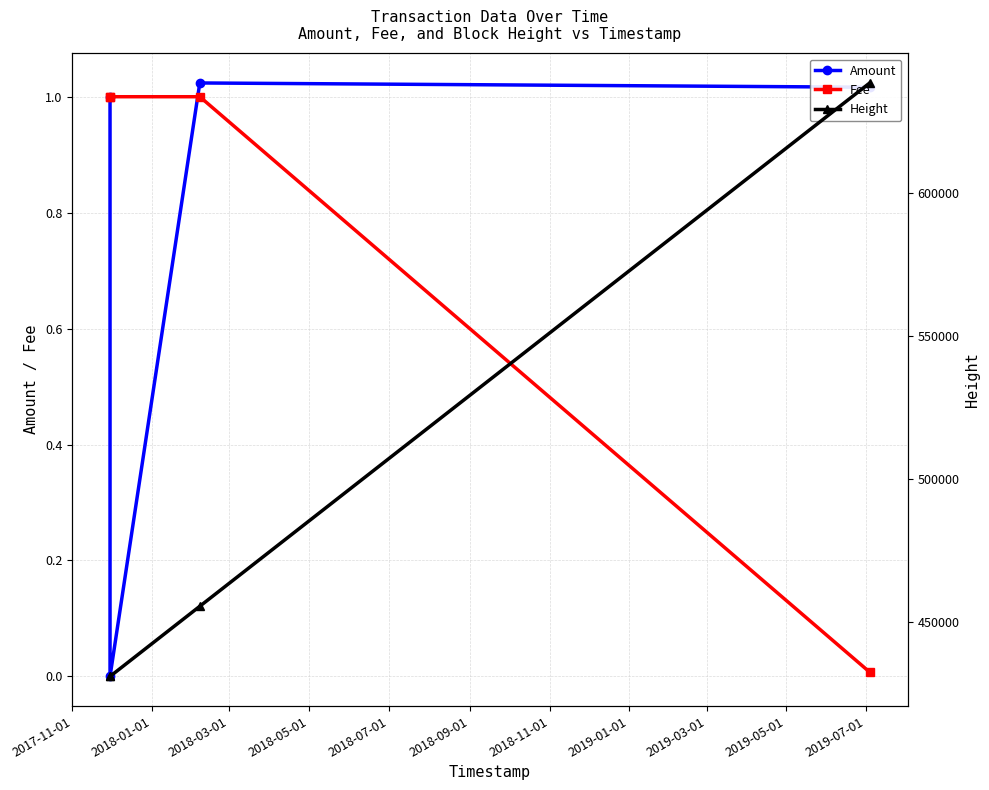

List the series in order of their peak value, lowest first.

Fee, Amount, Height